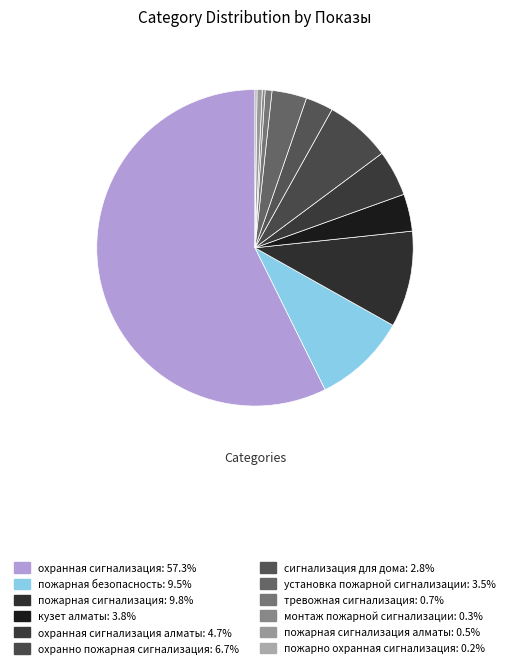

Count the number of slices in the pie.

12